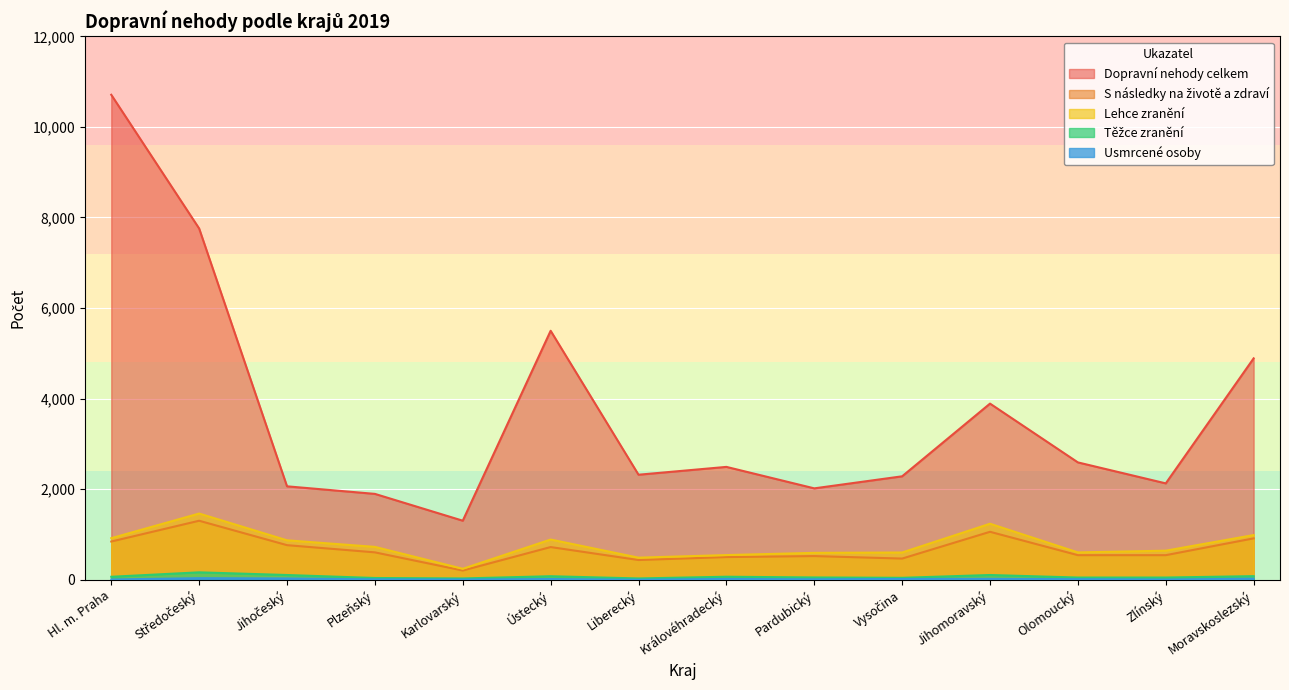

What are all the series names shown in the legend?

Dopravní nehody celkem, S následky na životě a zdraví, Lehce zranění, Těžce zranění, Usmrcené osoby